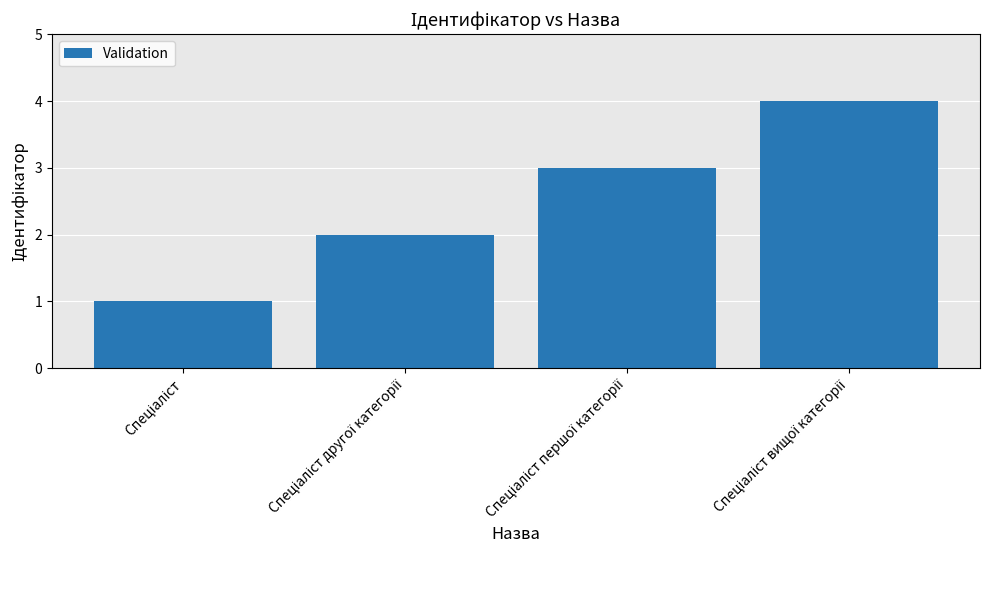

What is the maximum value shown in the chart?

4